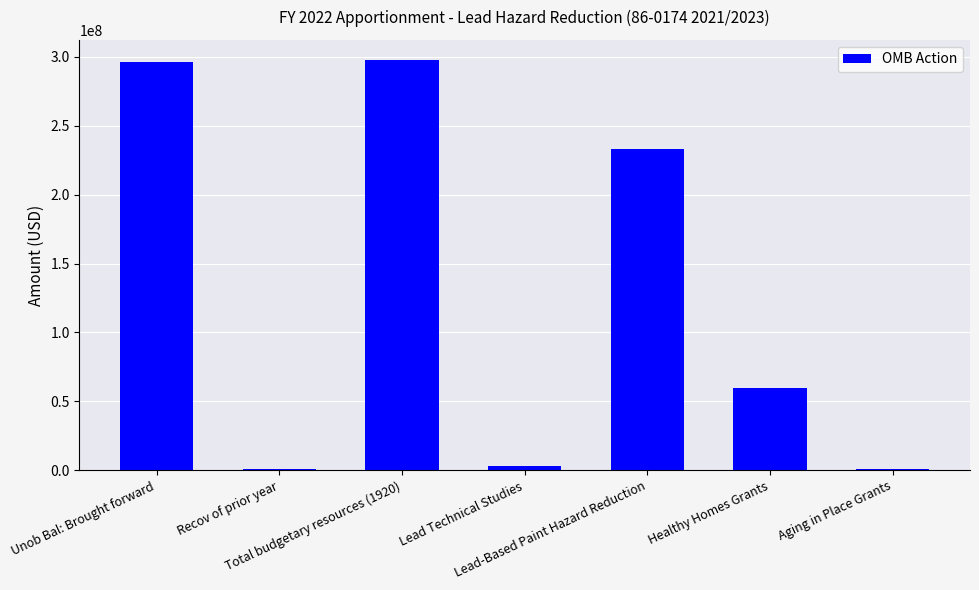

What is the sum of the values at Lead Technical Studies and Unob Bal: Brought forward?

299494410